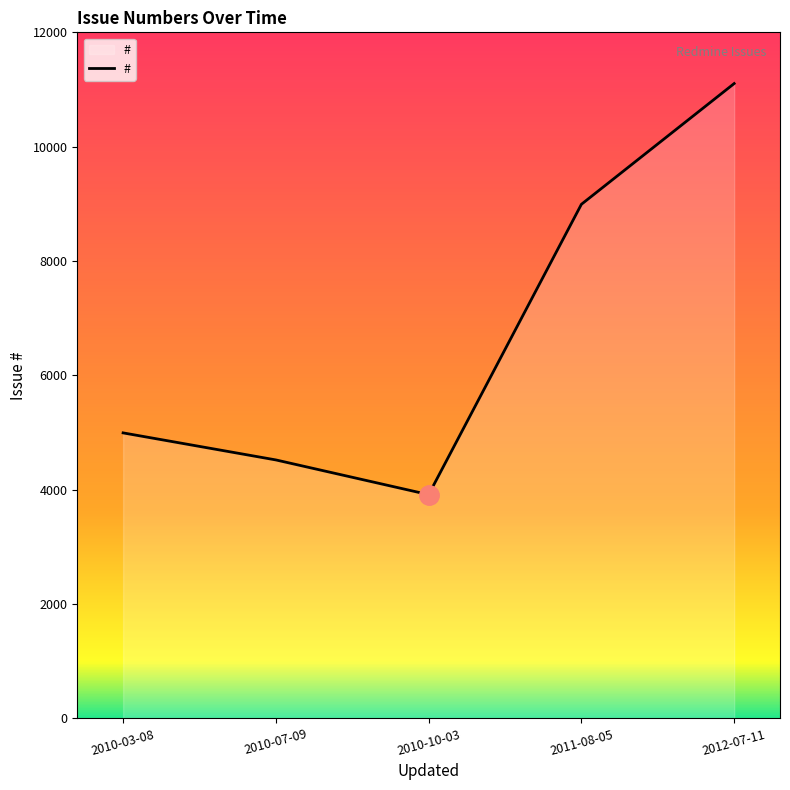

What is the difference between the maximum and minimum values?

7190